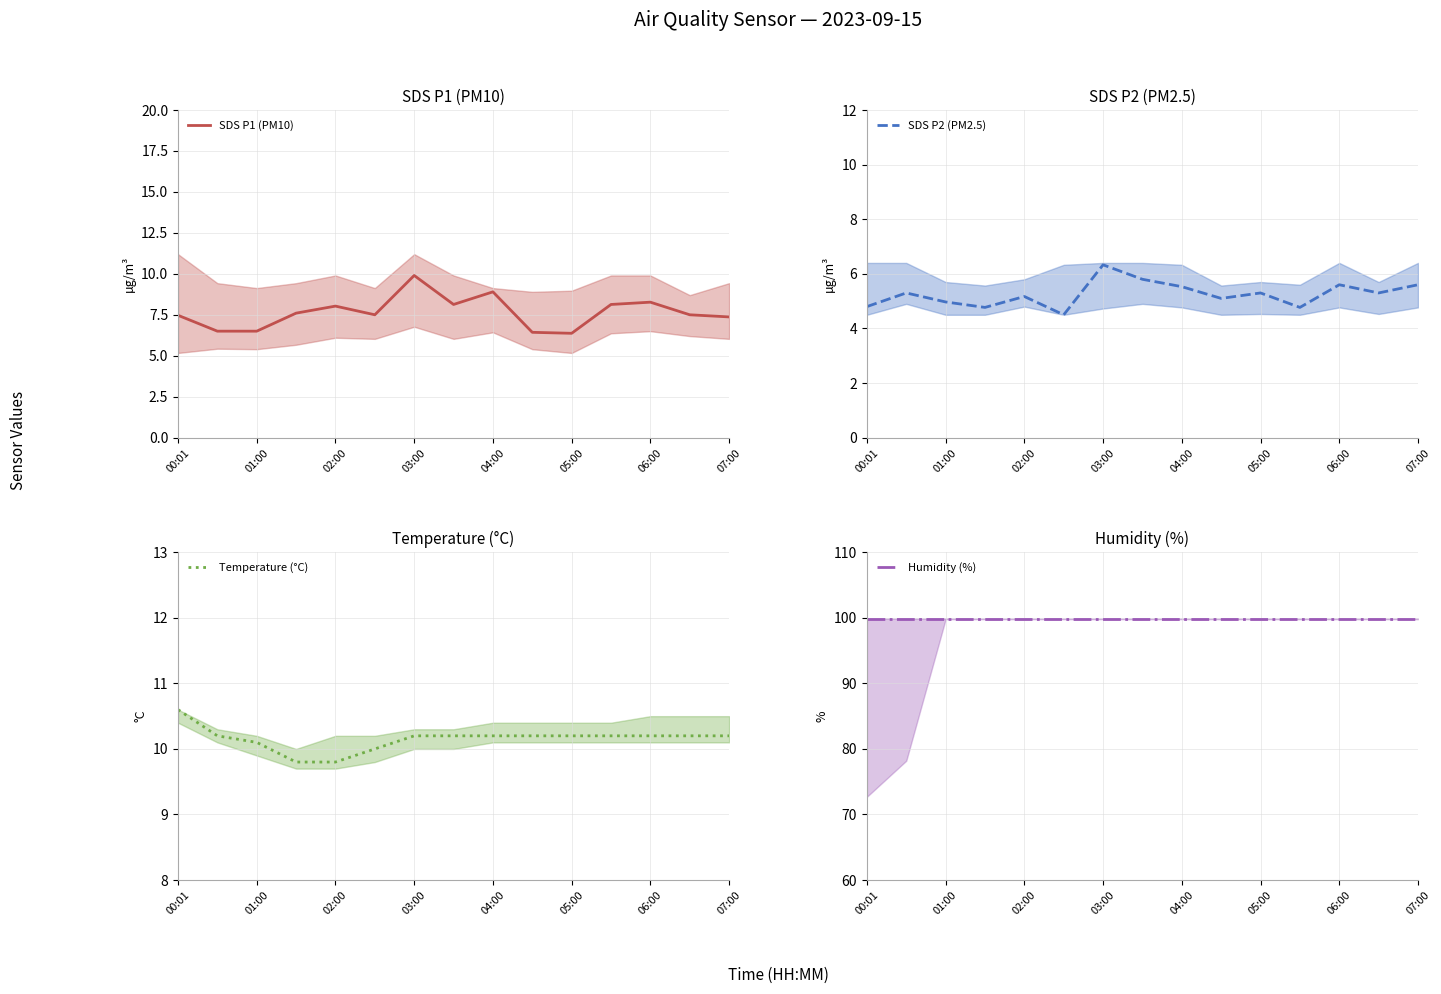

The SDS P1 (PM10) series shows 6.5 at 01:00. True or false?

True